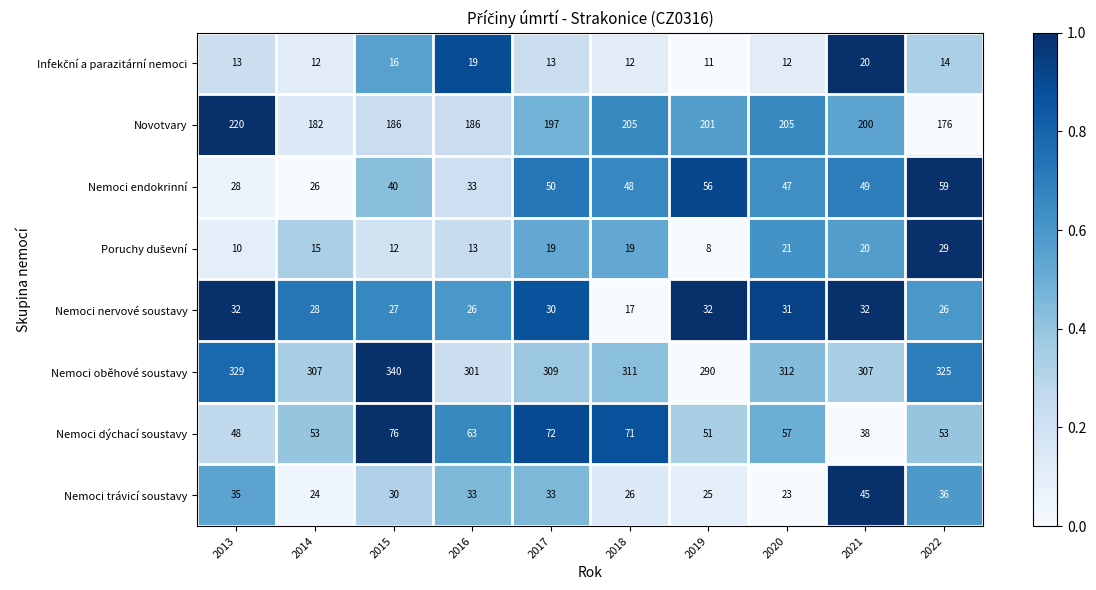

What is the total value across all series at 2018?

709